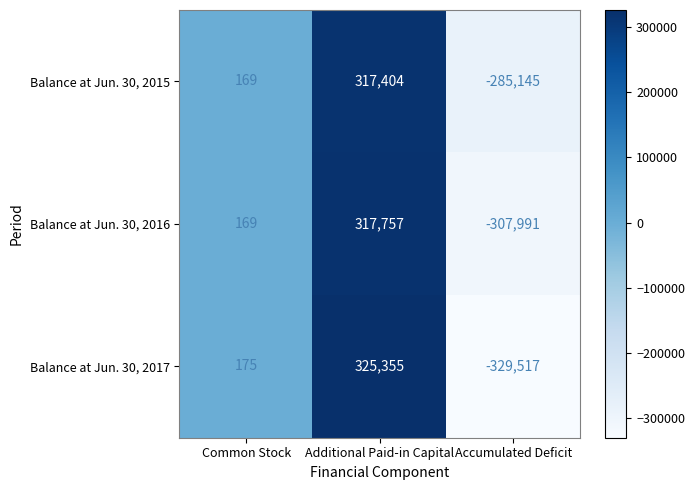

The value of Balance at Jun. 30, 2015 at Additional Paid-in Capital is 317404. True or false?

True